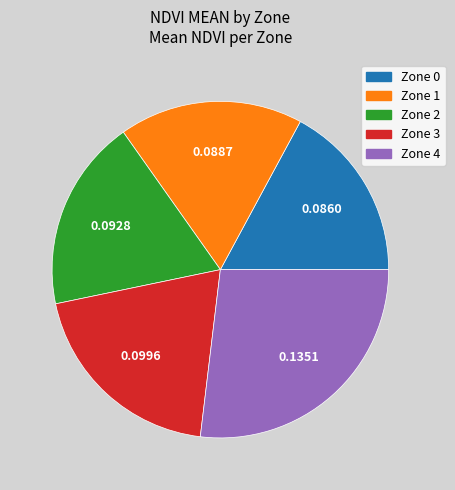

Do Zone 2 and Zone 4 together represent more than half of the pie?

No